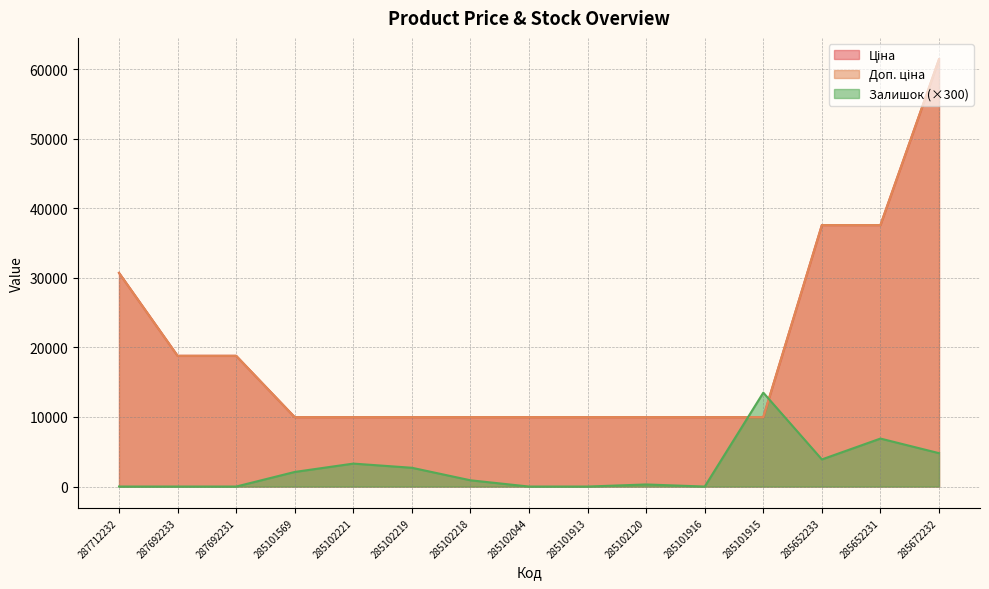

At which category is the sum across all series the highest?

285672232